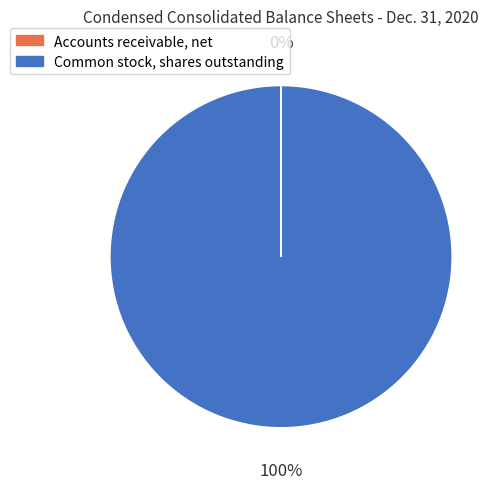

What is the largest slice in the pie chart?

Common stock, shares outstanding